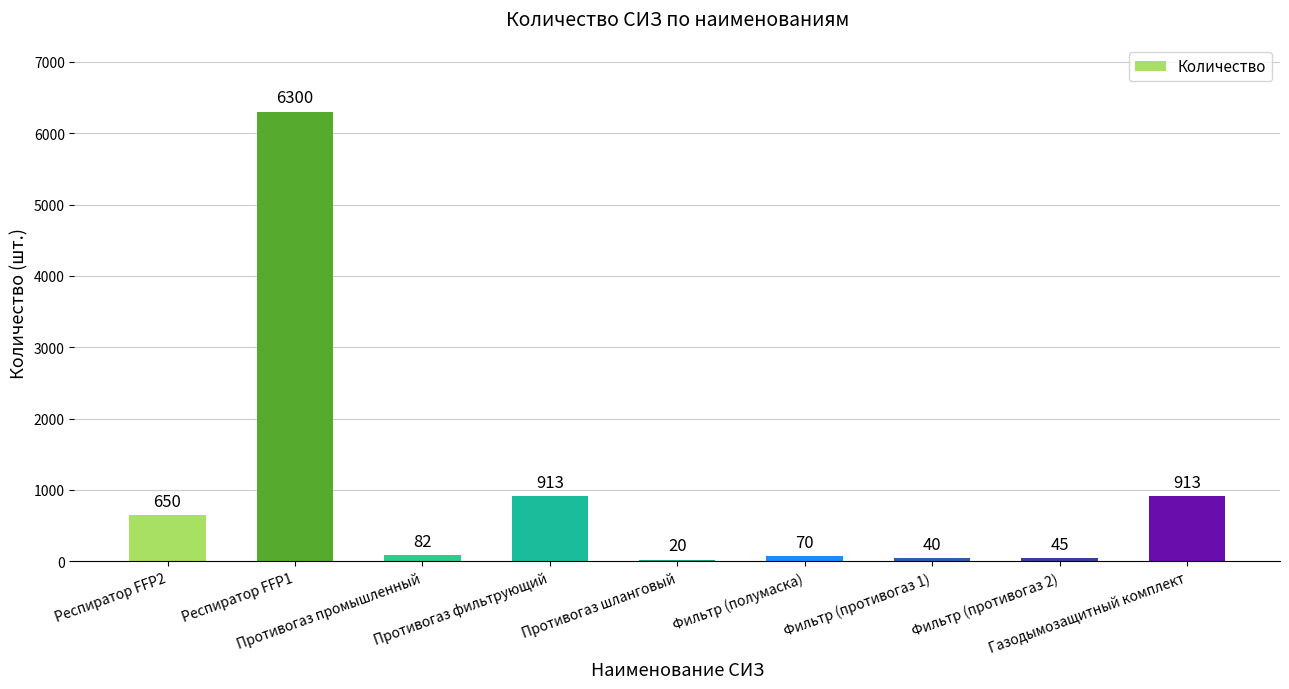

Which has a higher value, Фильтр (противогаз 2) or Газодымозащитный комплект?

Газодымозащитный комплект